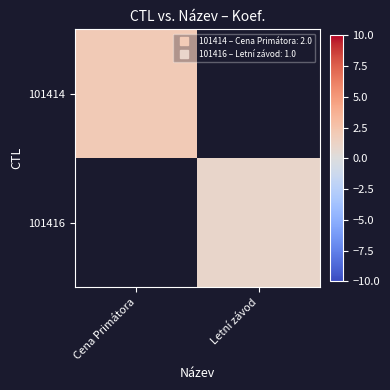

List the labels in order of 101414 value, smallest first.

Cena Primátora, Letní závod